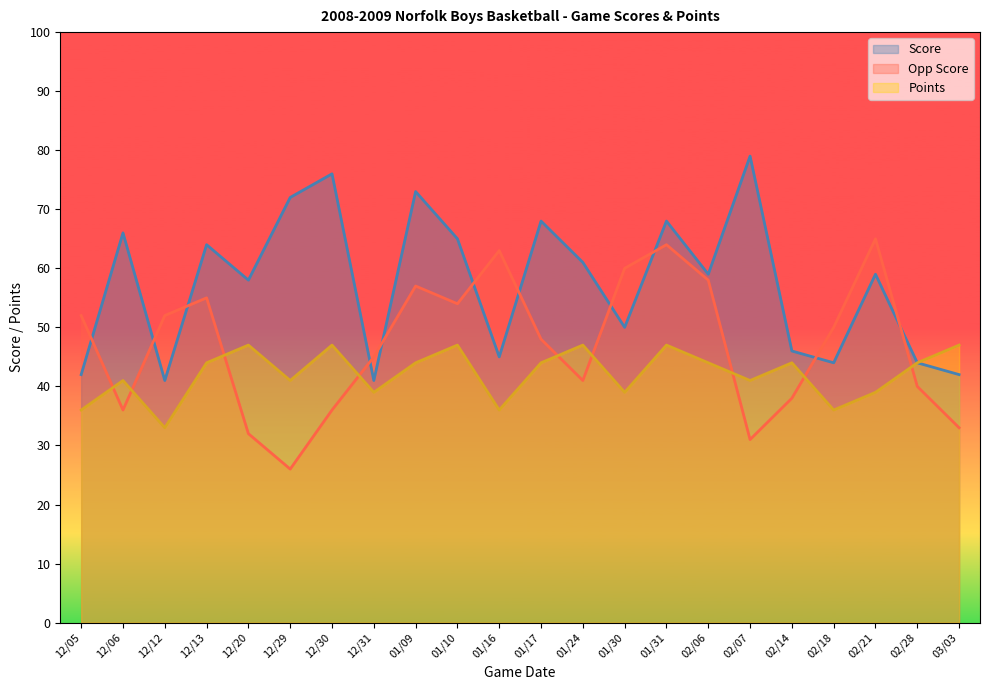

How many data points in Points are above 44?

6